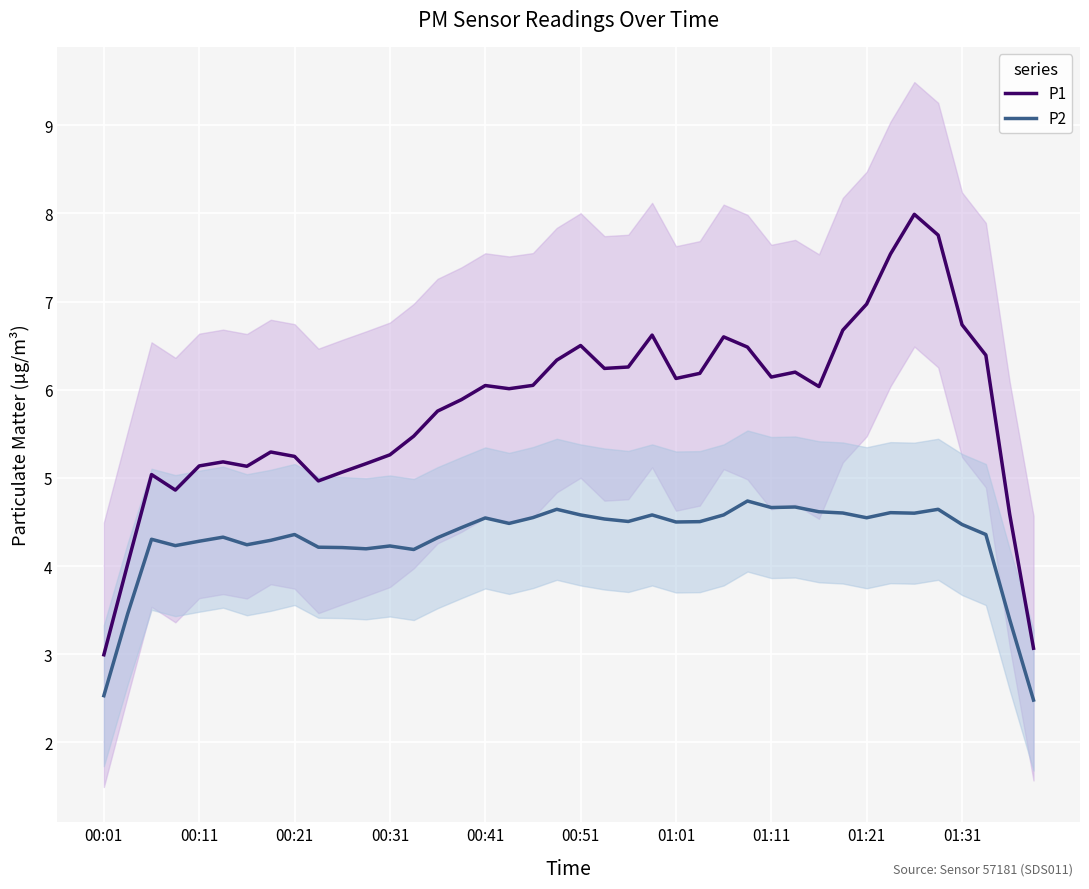

True or false: P1 and P2 cross at least once.

False